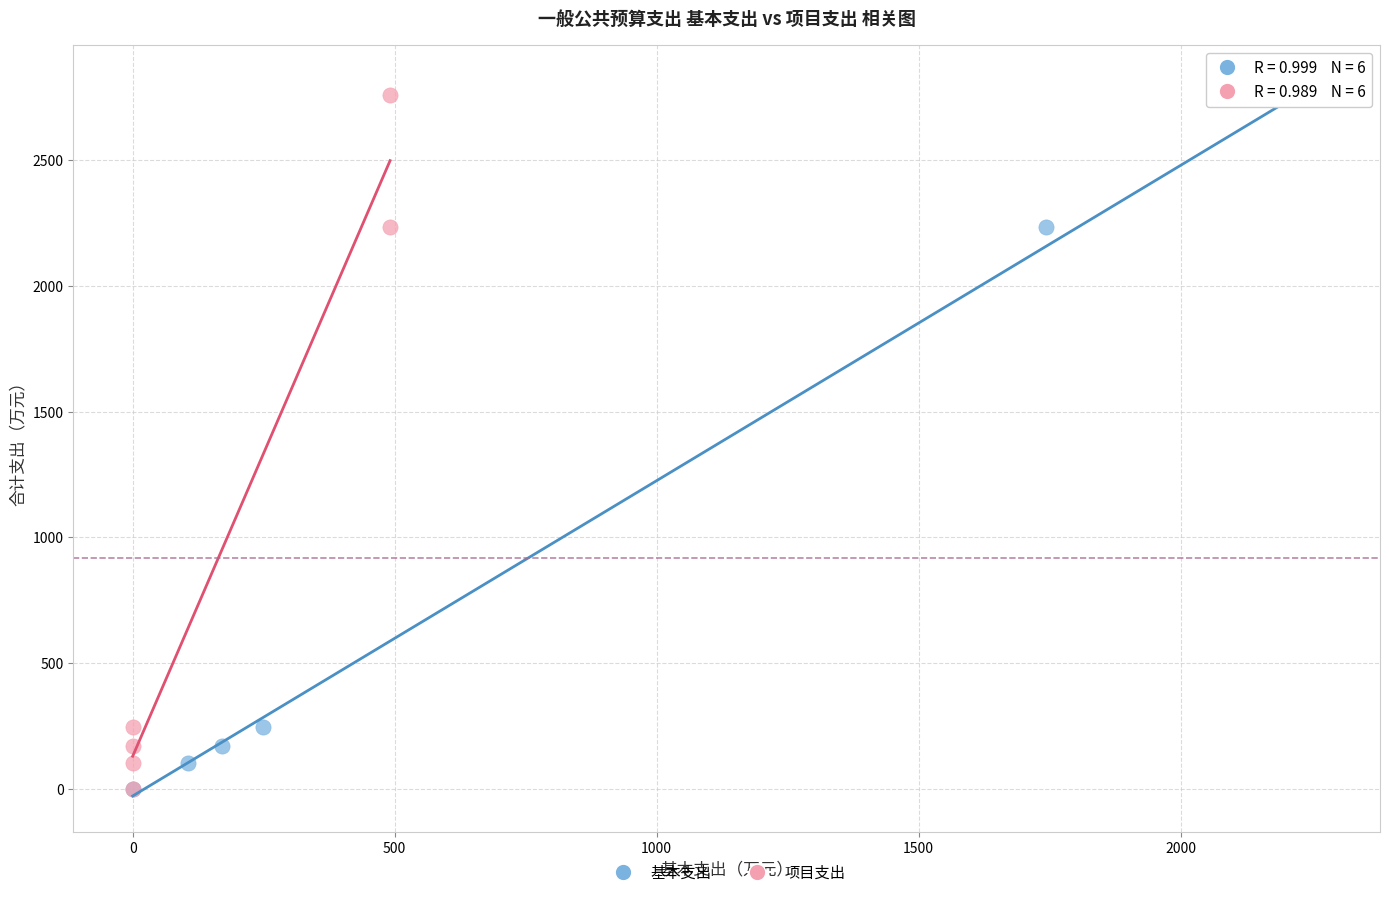

What are all the series names shown in the legend?

基本支出, 项目支出